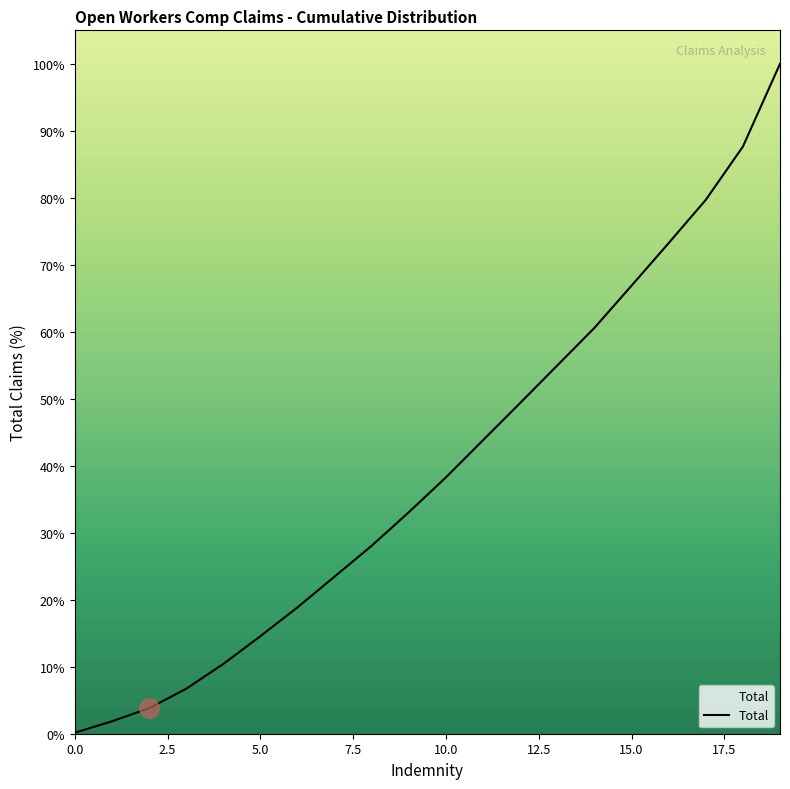

What is the greatest value displayed?

100.0